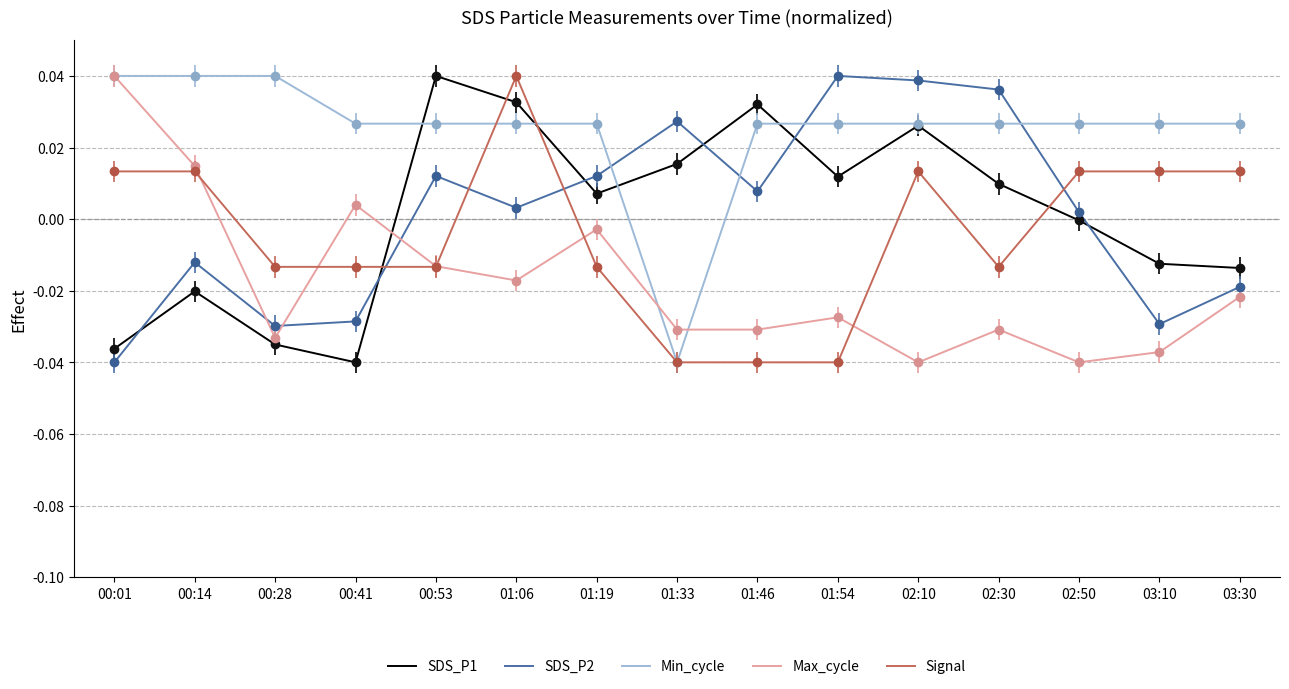

What position from the left is 01:54?

10